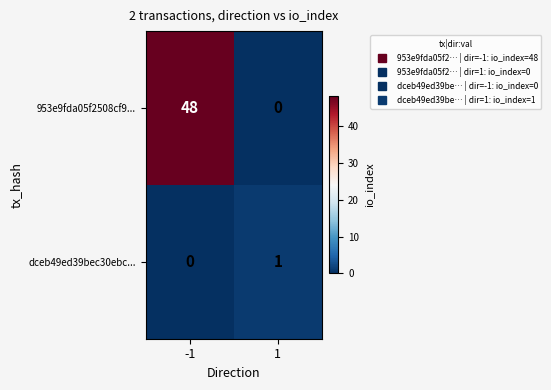

What value does the 953e9fda05f2508cf9... series have at -1, to the nearest 5?

50